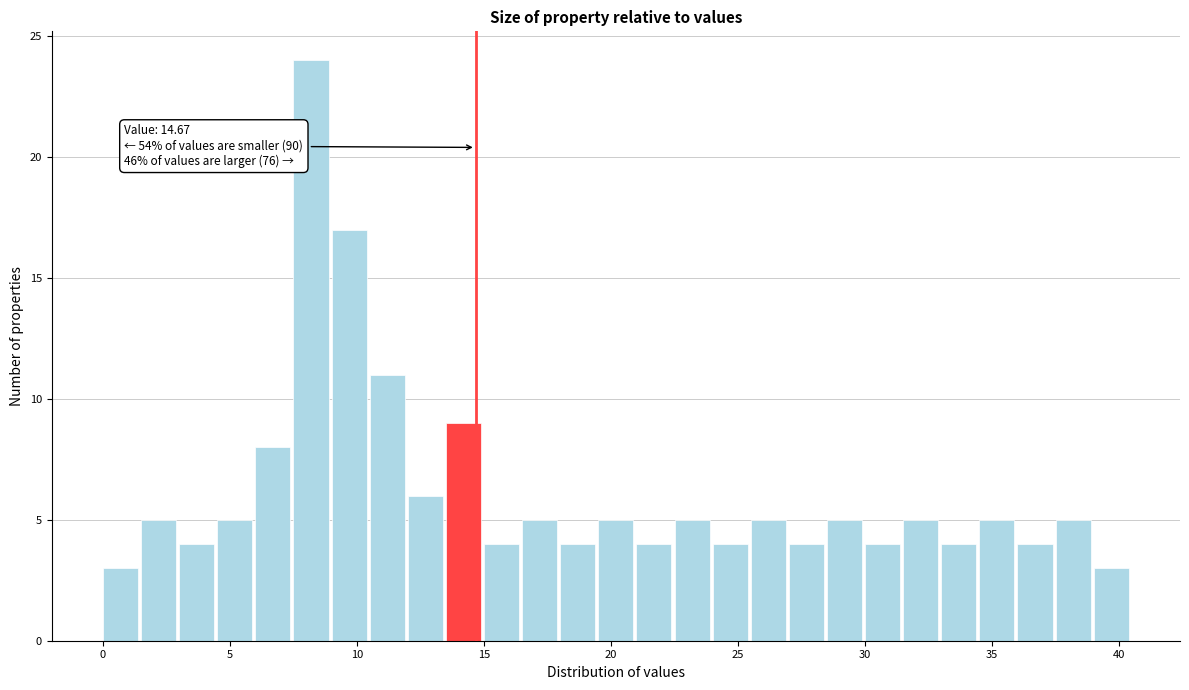

Read against the x-axis, roughly where is the centre of the tallest bar?

8.0